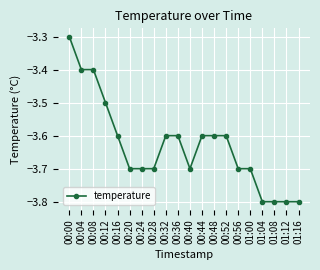

What is the greatest value displayed?

-3.3